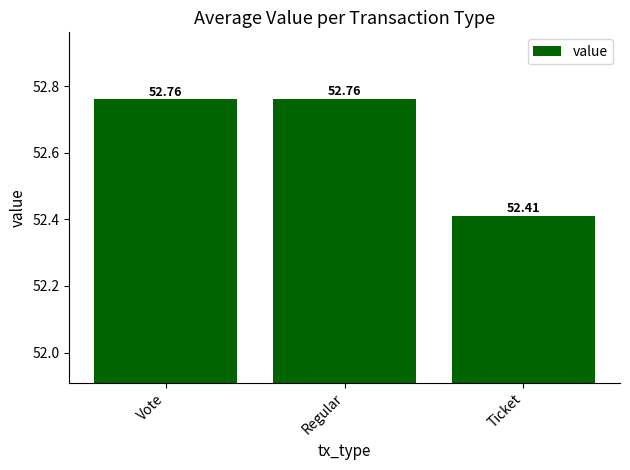

What is the smallest value displayed?

52.4